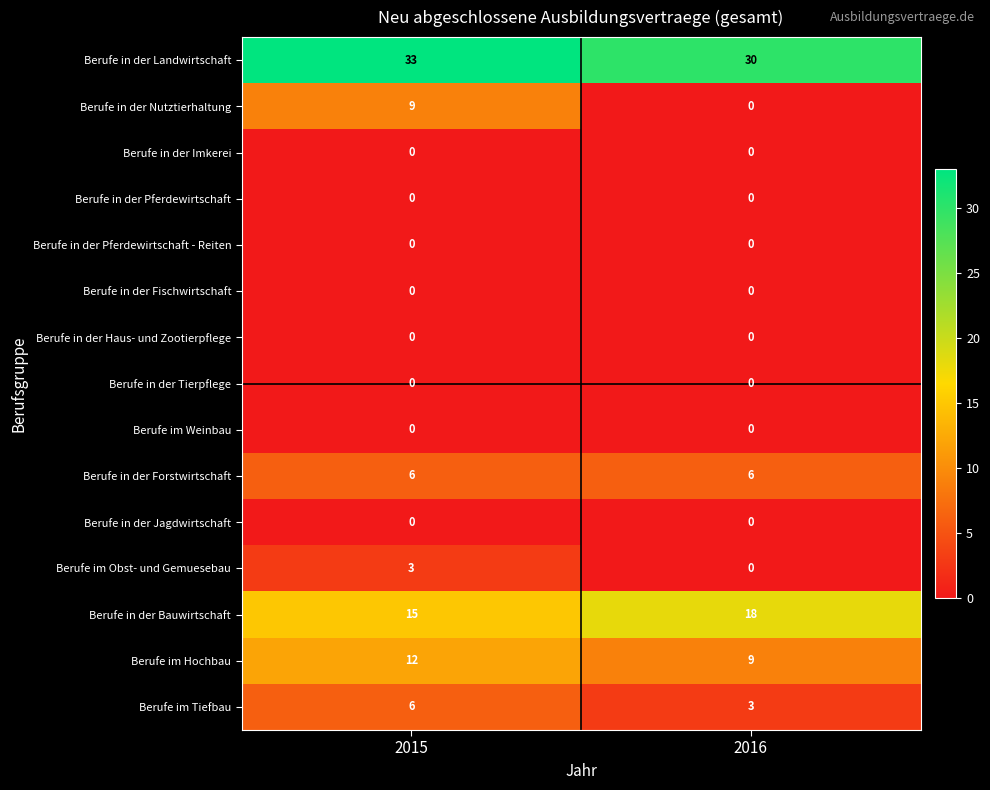

Which series changed the most between 2015 and 2016?

Berufe in der Nutztierhaltung